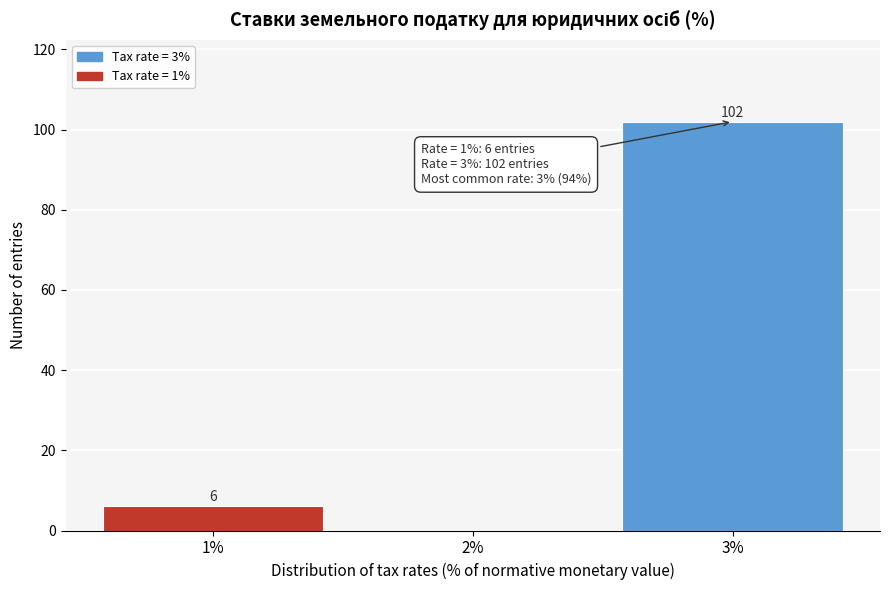

Which range on the x-axis has the tallest bar?

2.5 to 3.5